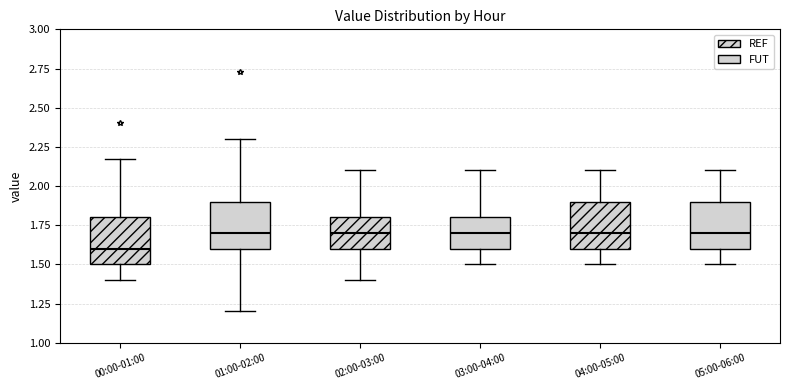

Reading left to right, read every box against the y-axis: the position of its median line, the range the box covers, and the ends of its whiskers. The values are not printed on the chart, so give them approximately, as read against the axis.

00:00-01:00: median 1.60, box 1.50 to 1.80, whiskers 1.40 to 2.15
01:00-02:00: median 1.70, box 1.60 to 1.90, whiskers 1.20 to 2.30
02:00-03:00: median 1.70, box 1.60 to 1.80, whiskers 1.40 to 2.10
03:00-04:00: median 1.70, box 1.60 to 1.80, whiskers 1.50 to 2.10
04:00-05:00: median 1.70, box 1.60 to 1.90, whiskers 1.50 to 2.10
05:00-06:00: median 1.70, box 1.60 to 1.90, whiskers 1.50 to 2.10